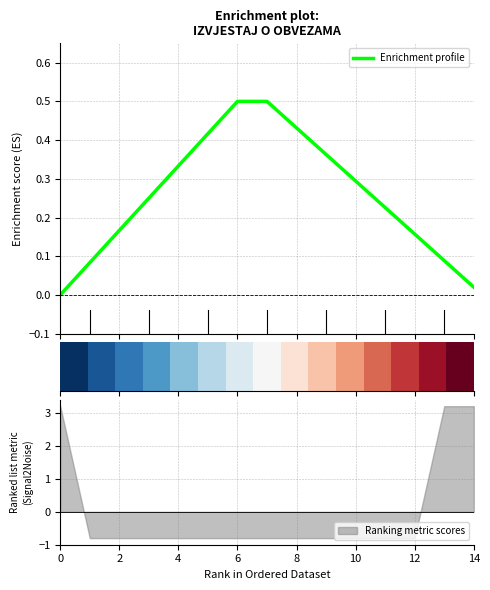

Is it true that Ranking metric scores equals -0.8 at 12?

True